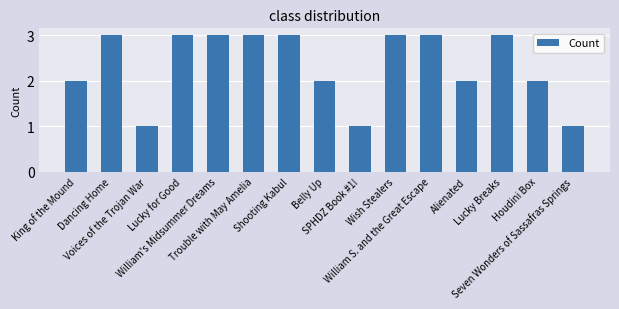

What is the label of the 9th bar from the left?

SPHDZ Book #1!